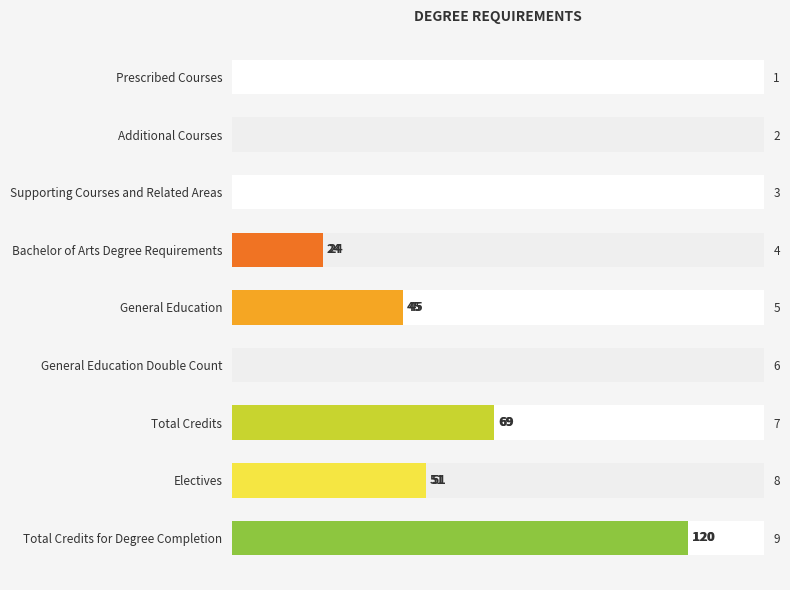

What is the value of the 8th bar from the left?

51